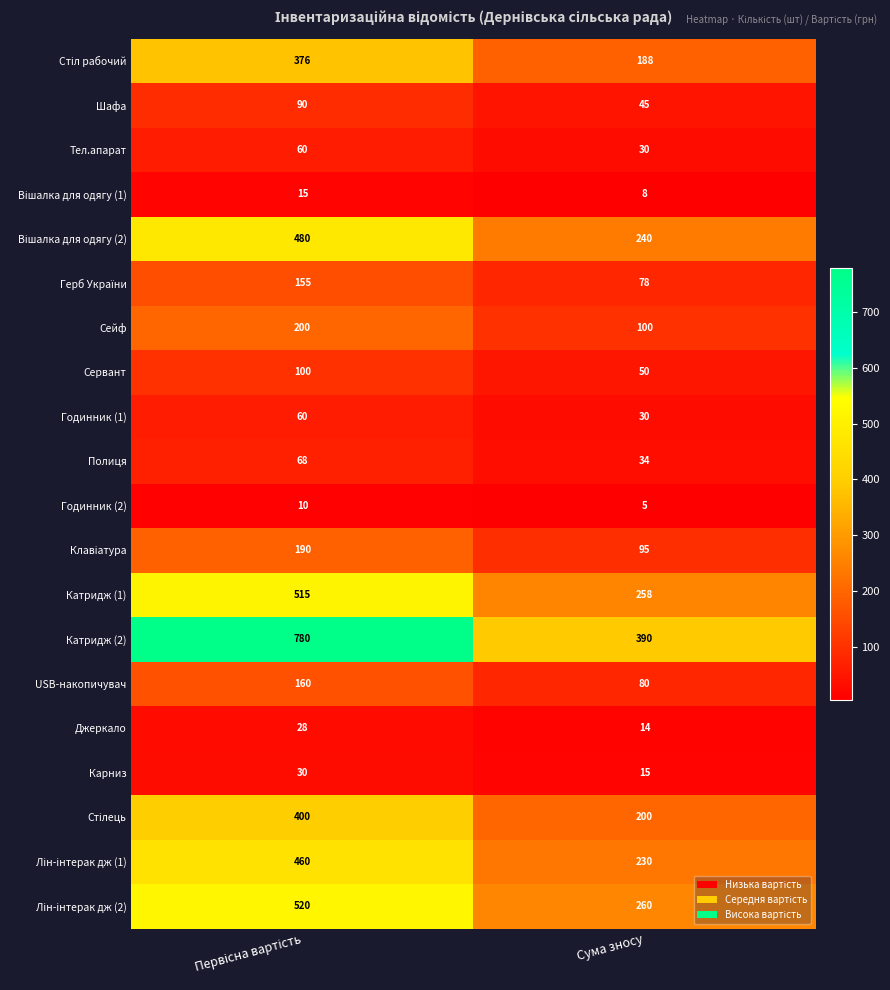

True or false: Сейф has a value of 179 at Сума зносу.

False